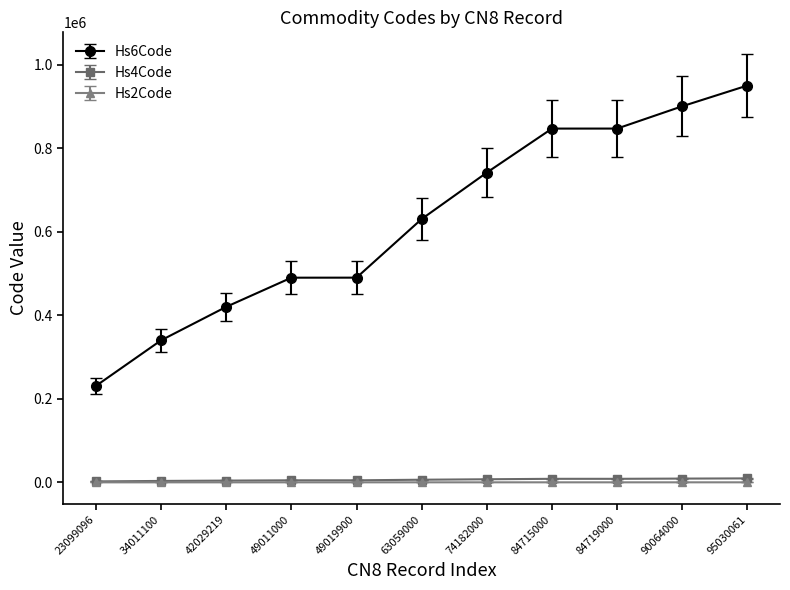

How many data points does each series have?

11